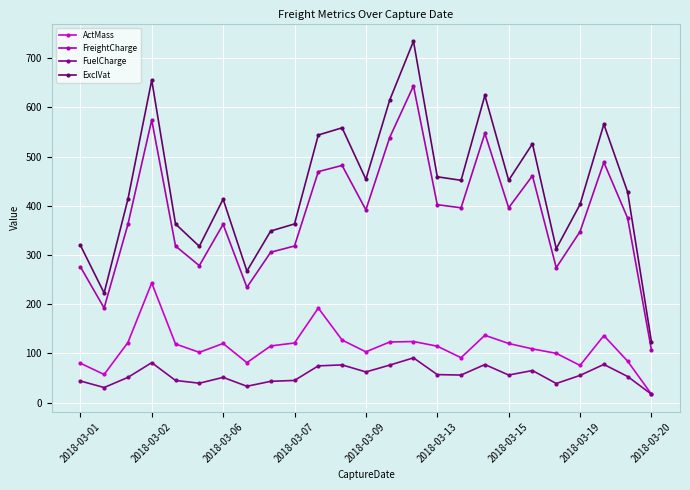

True or false: FreightCharge and FuelCharge cross at least once.

False